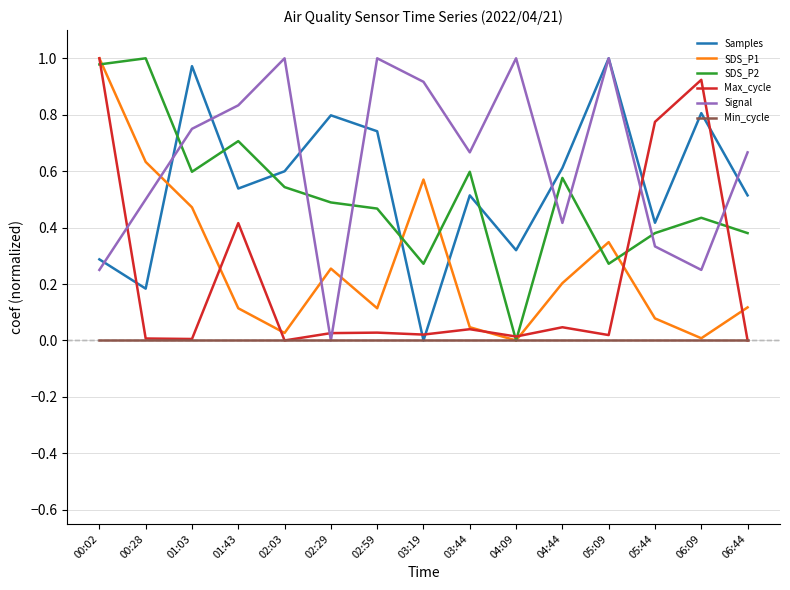

At which category is the sum across all series the highest?

00:02